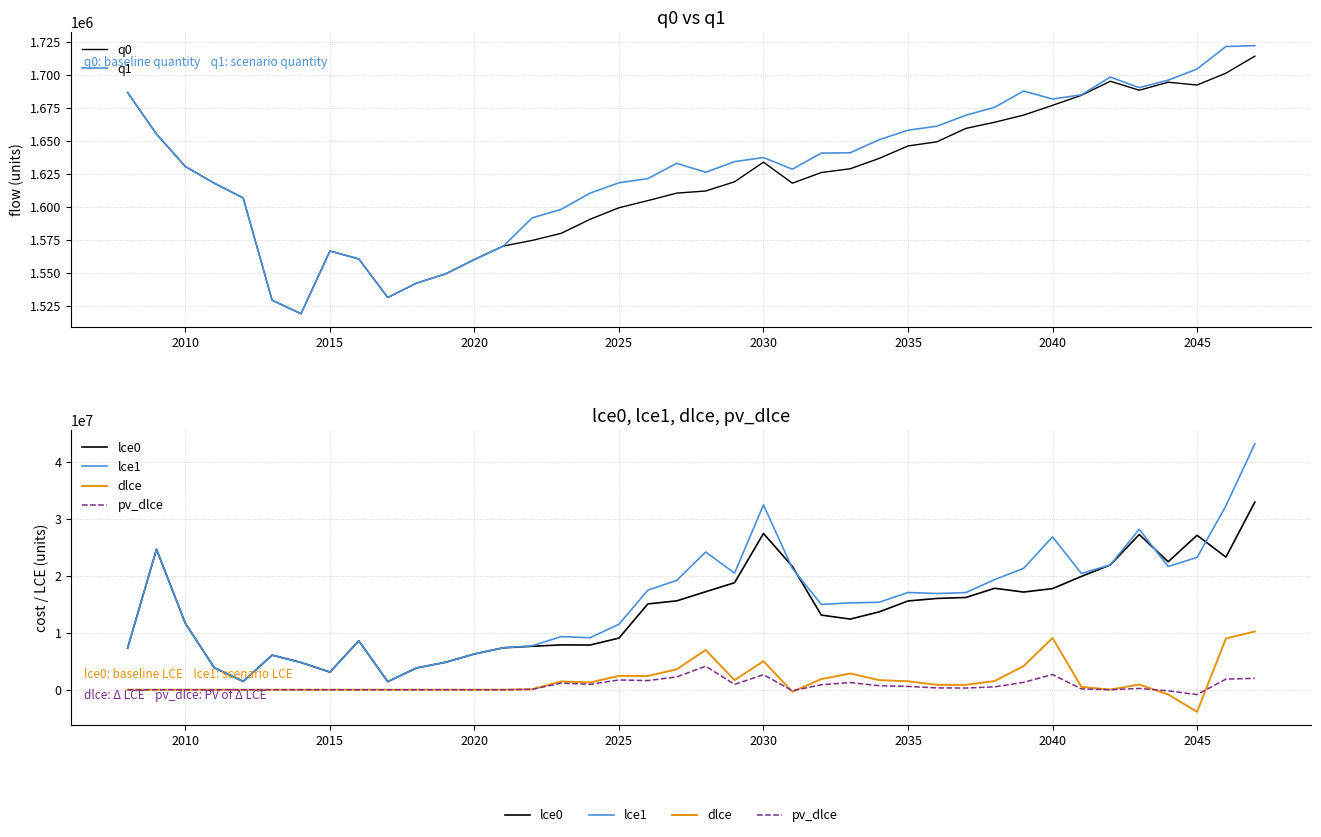

Does the chart display data point markers on the line(s)?

No